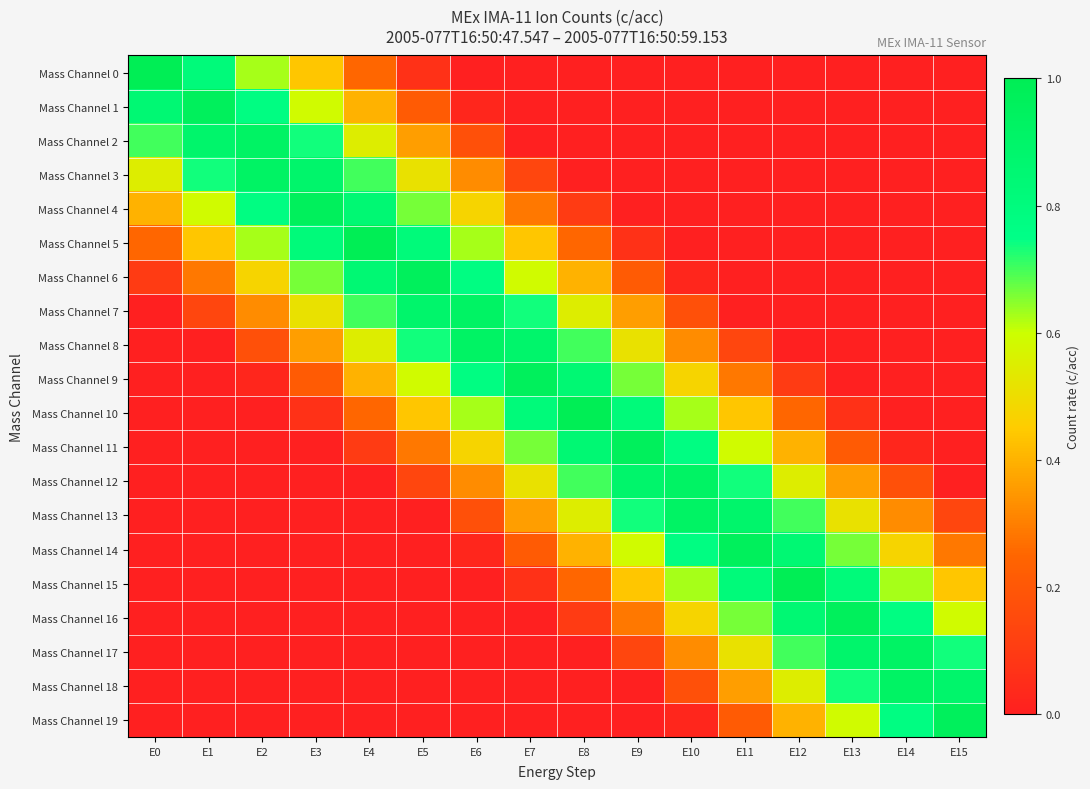

Rank the series at E15 from highest to lowest value.

Mass Channel 19, Mass Channel 18, Mass Channel 17, Mass Channel 16, Mass Channel 15, Mass Channel 14, Mass Channel 13, Mass Channel 0, Mass Channel 1, Mass Channel 2, Mass Channel 3, Mass Channel 4, Mass Channel 5, Mass Channel 6, Mass Channel 7, Mass Channel 8, Mass Channel 9, Mass Channel 10, Mass Channel 11, Mass Channel 12